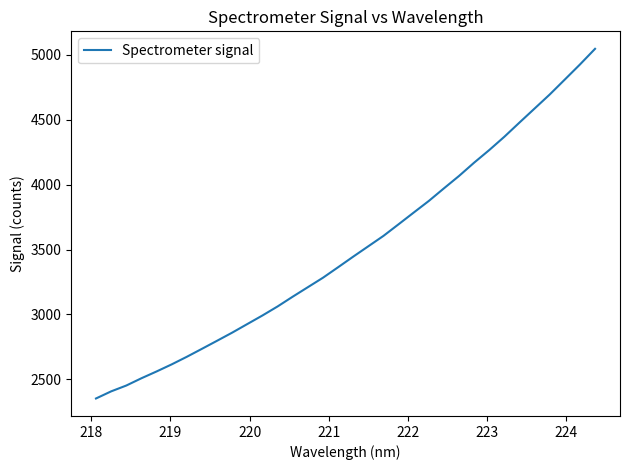

What is the minimum value shown in the chart?

2353.3